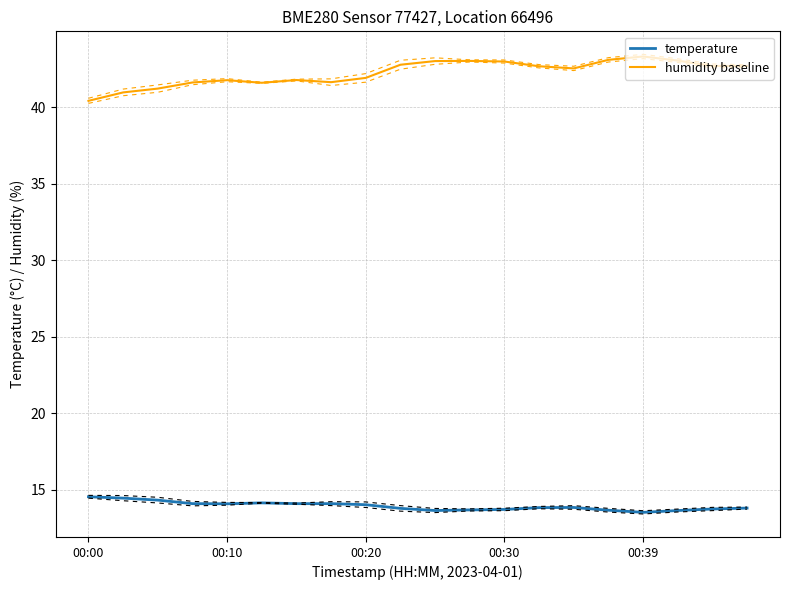

Reading left to right, what are all the values shown in this chart?

temperature: 14.5	14.4	14.3	14.1	14.1	14.1	14.1	14.1	14.0	13.8	13.6	13.7	13.7	13.8	13.8	13.7	13.5	13.6	13.7	13.8
humidity baseline: 40.4	41.0	41.2	41.6	41.8	41.6	41.8	41.6	41.9	42.8	43.0	43.0	43.0	42.7	42.5	43.1	43.3	43.1	42.7	42.7